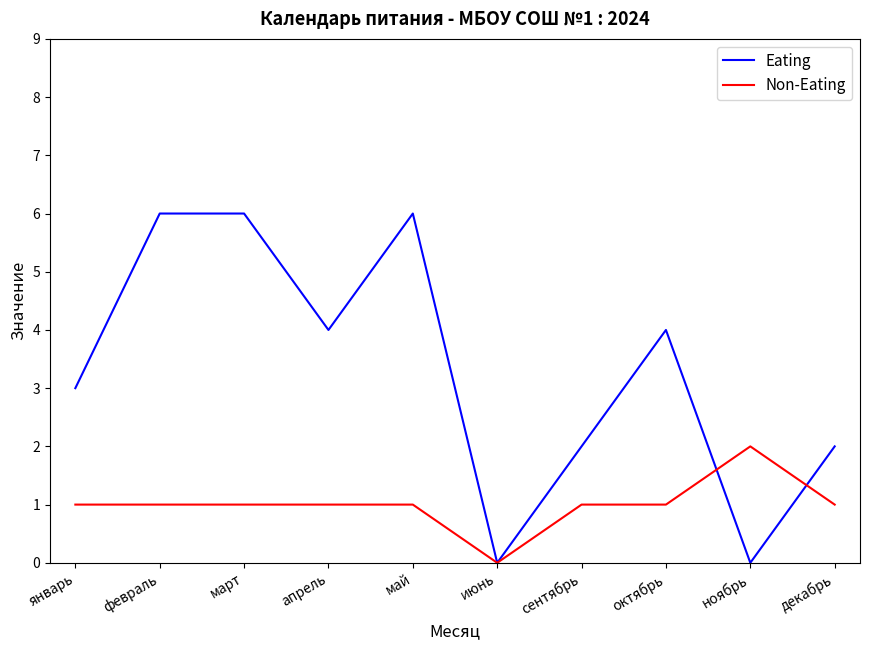

What is the difference between the maximum and minimum values in the Eating series?

6